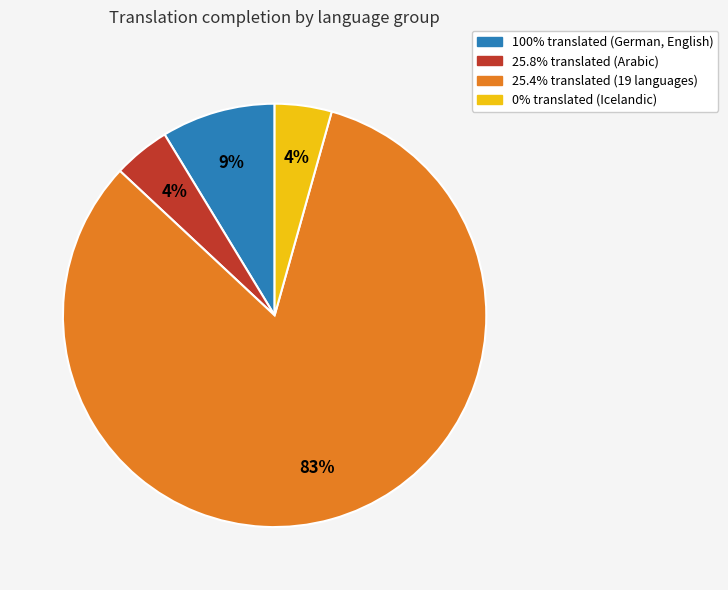

Does any single category account for the majority?

Yes